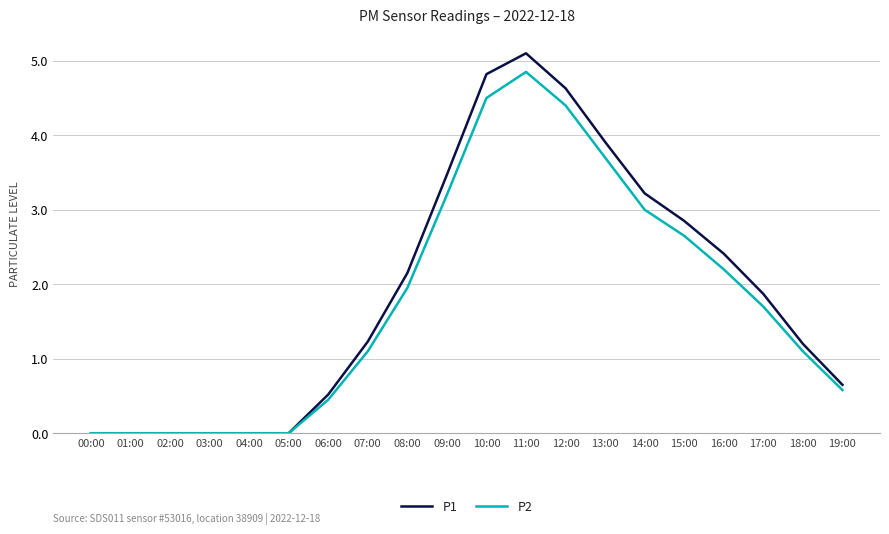

Where does the P1 series first go above 1?

07:00